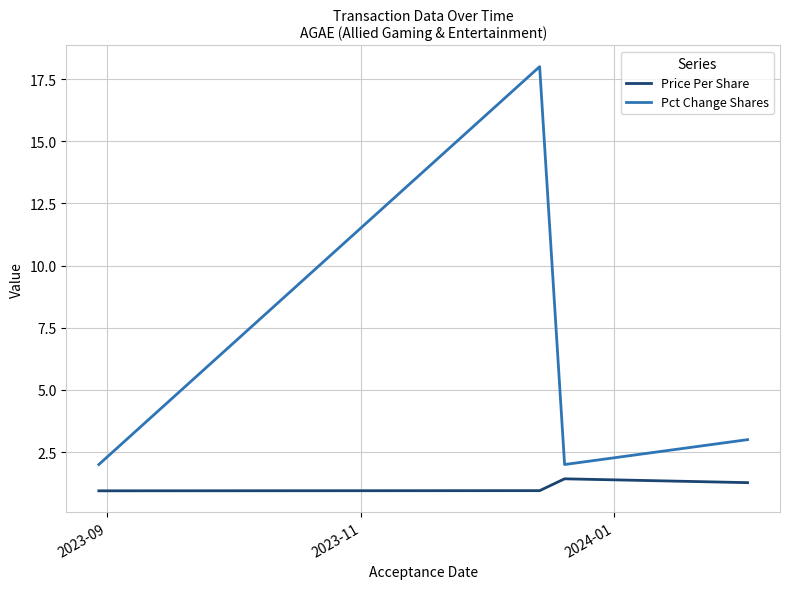

Which series has the largest range (max minus min)?

Pct Change Shares